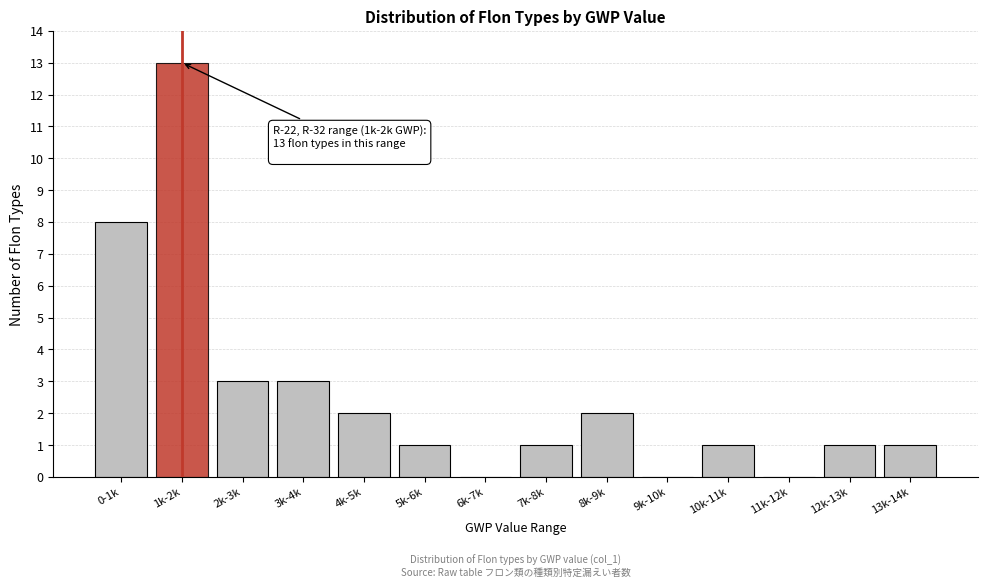

Reading left to right, transcribe all the data shown in this chart.

0-1k=8	1k-2k=13	2k-3k=3	3k-4k=3	4k-5k=2	5k-6k=1	6k-7k=0	7k-8k=1	8k-9k=2	9k-10k=0	10k-11k=1	11k-12k=0	12k-13k=1	13k-14k=1